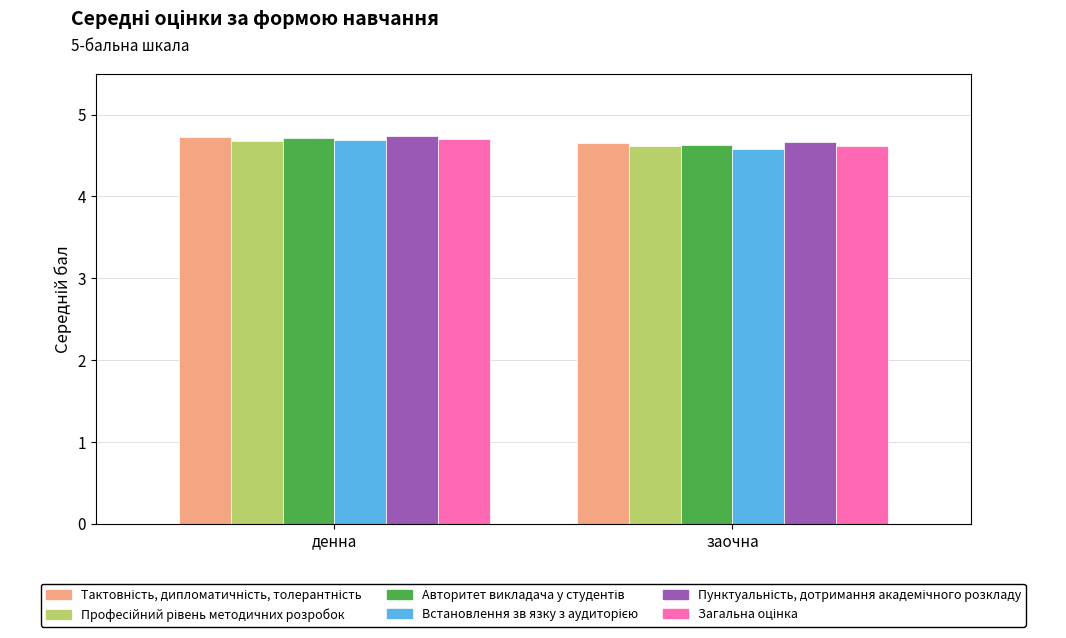

What is the total value across all series at заочна?

27.8